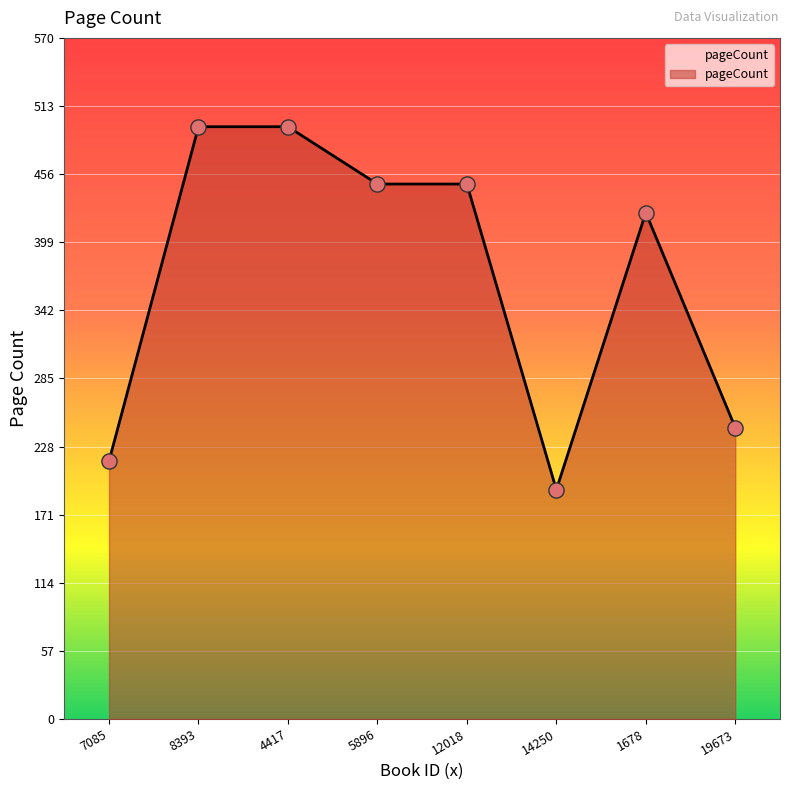

What is the ratio of the value at 4417 to the value at 14250?

2.6